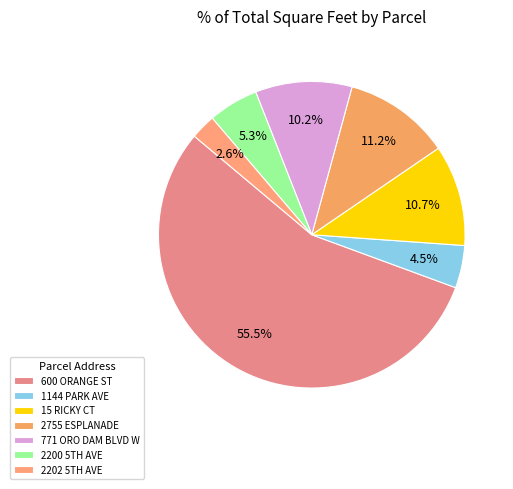

Count the number of slices in the pie.

7